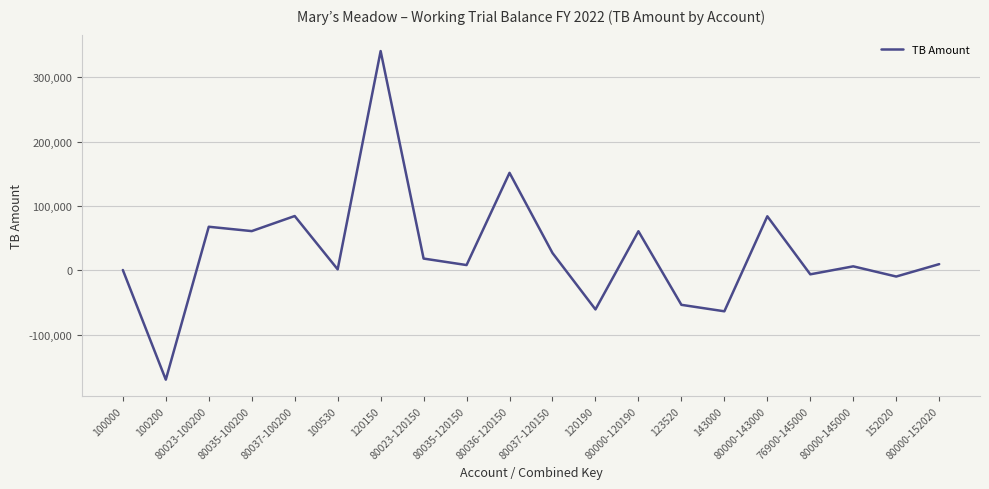

Which has a higher value, 80000-143000 or 100000?

80000-143000